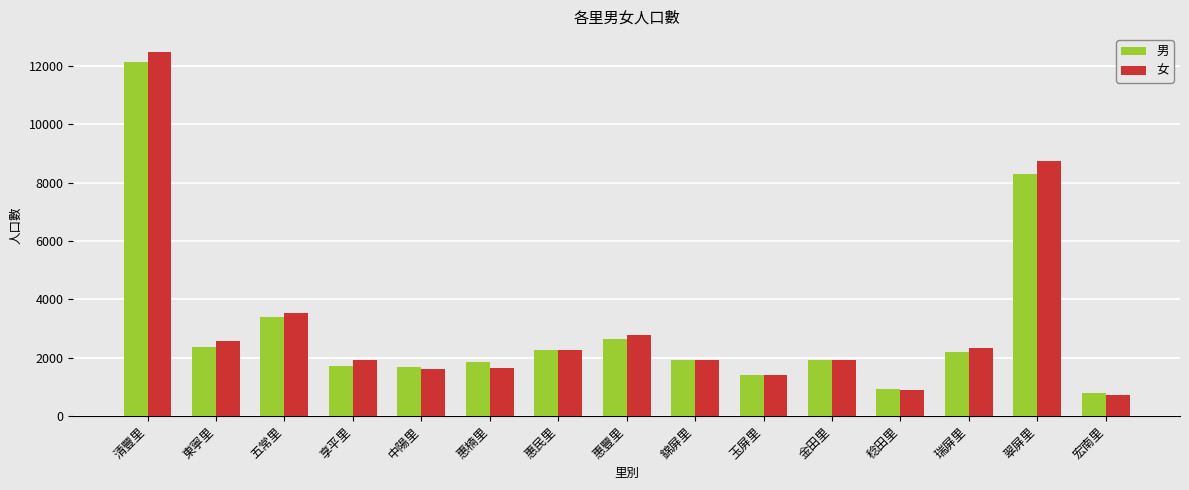

Which series has the largest range (max minus min)?

女